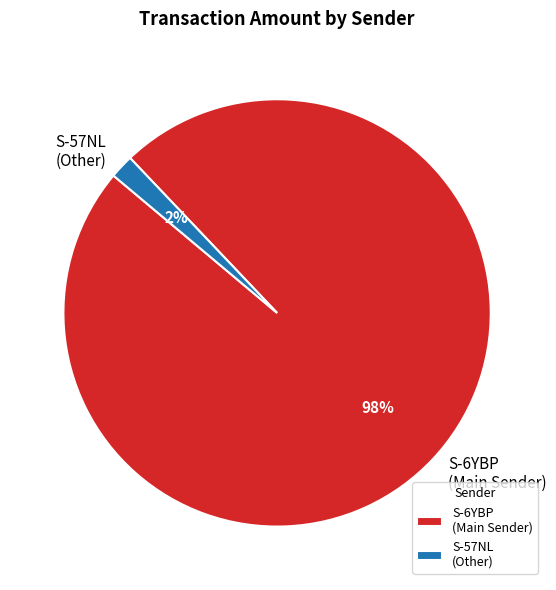

Which has a higher value, S-57NL (Other) or S-6YBP (Main Sender)?

S-6YBP (Main Sender)